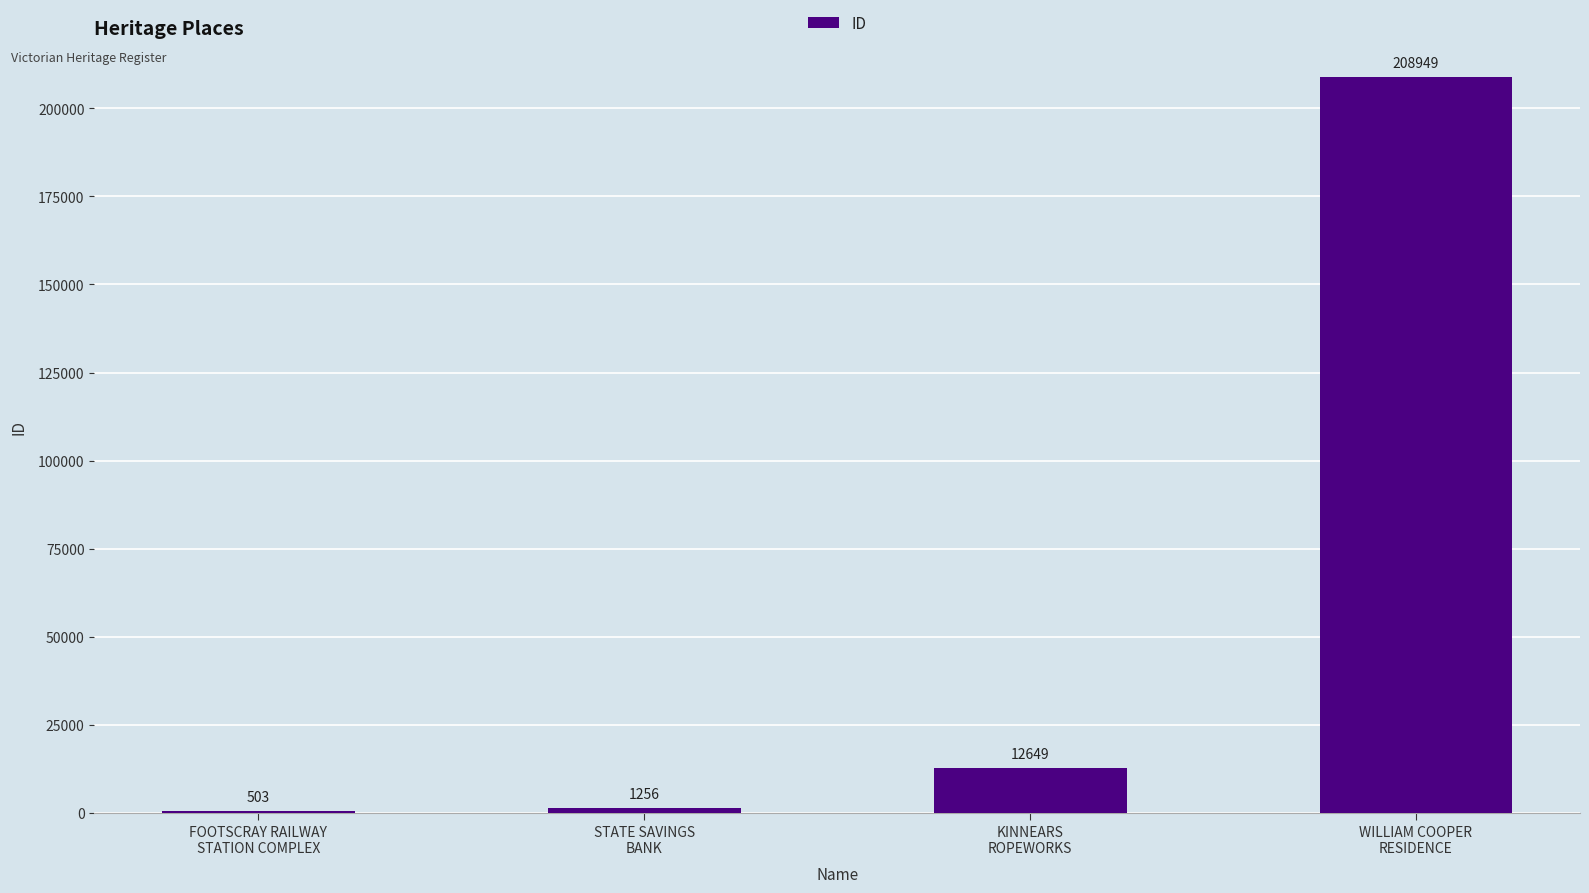

What is the maximum value shown in the chart?

208949